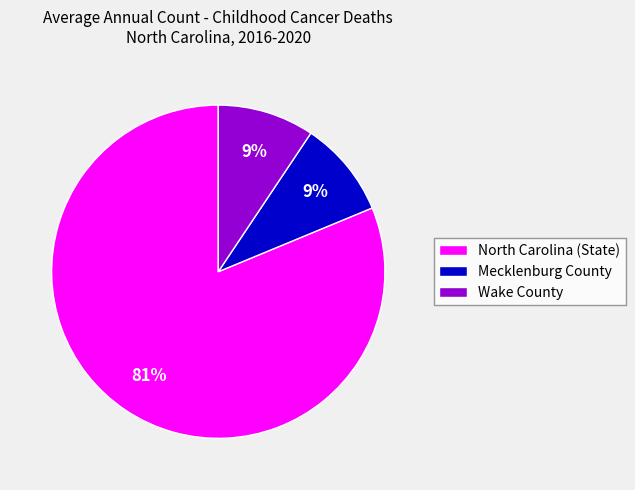

Count the number of slices in the pie.

3